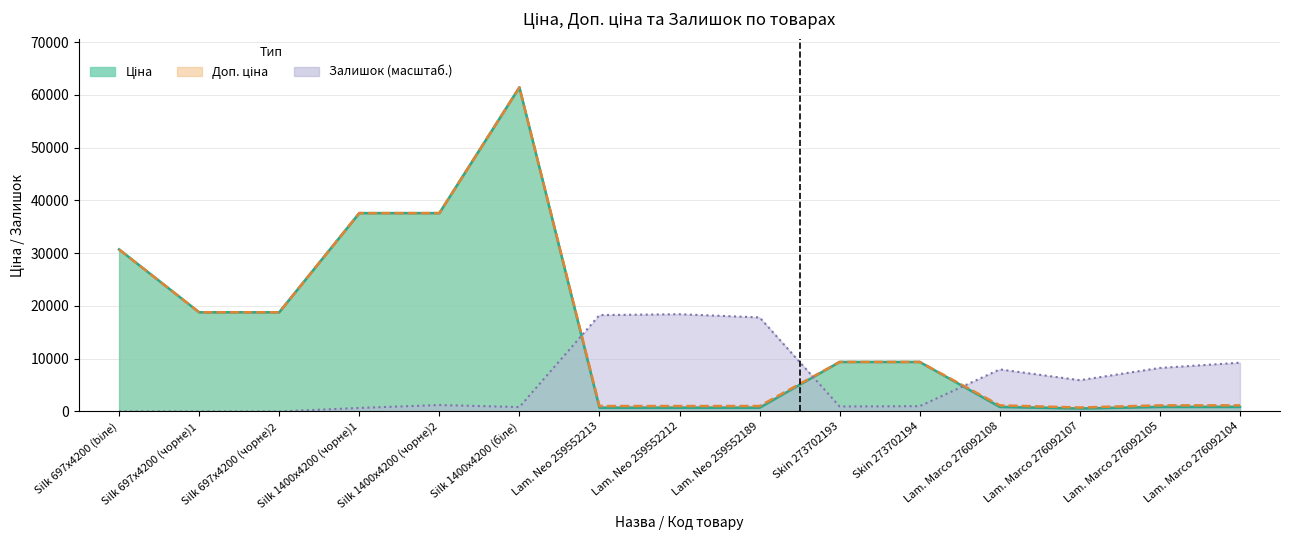

How many times do Ціна and Залишок cross each other?

3